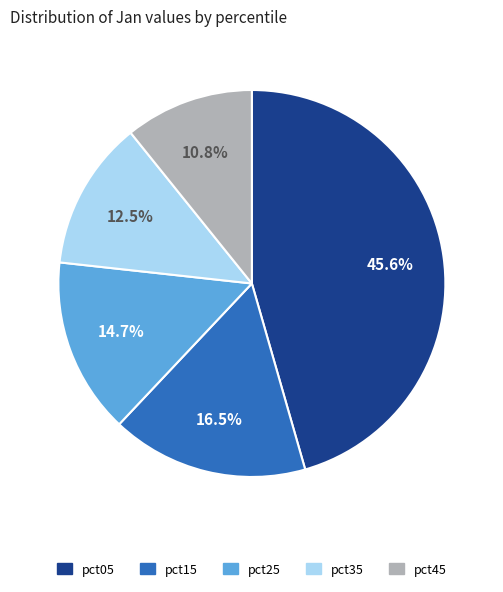

Is there any slice that represents more than half of the pie?

No